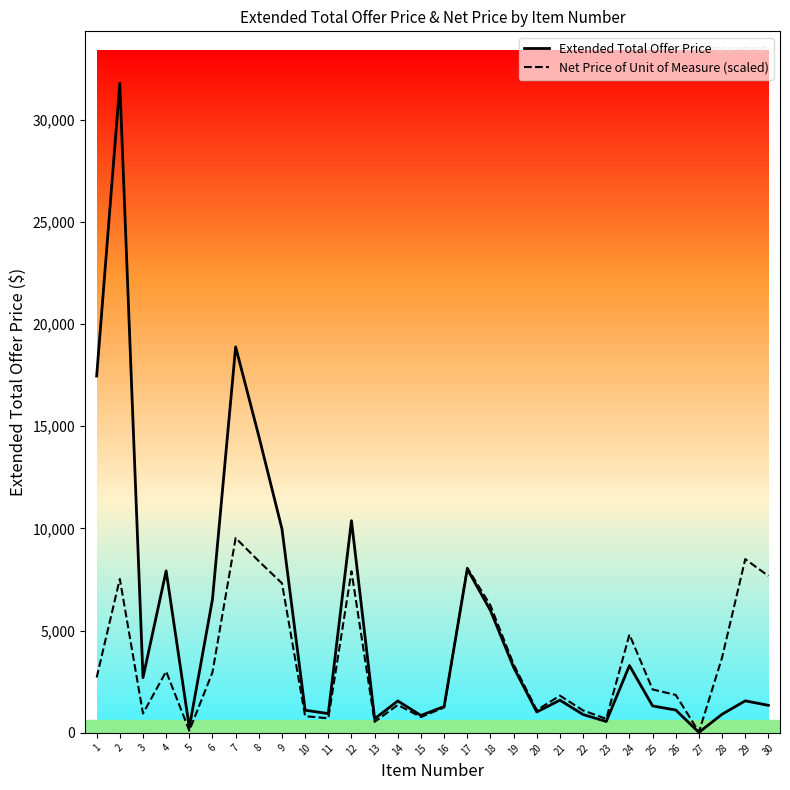

The value of Extended Total Offer Price at 17 is 4536.4. True or false?

False